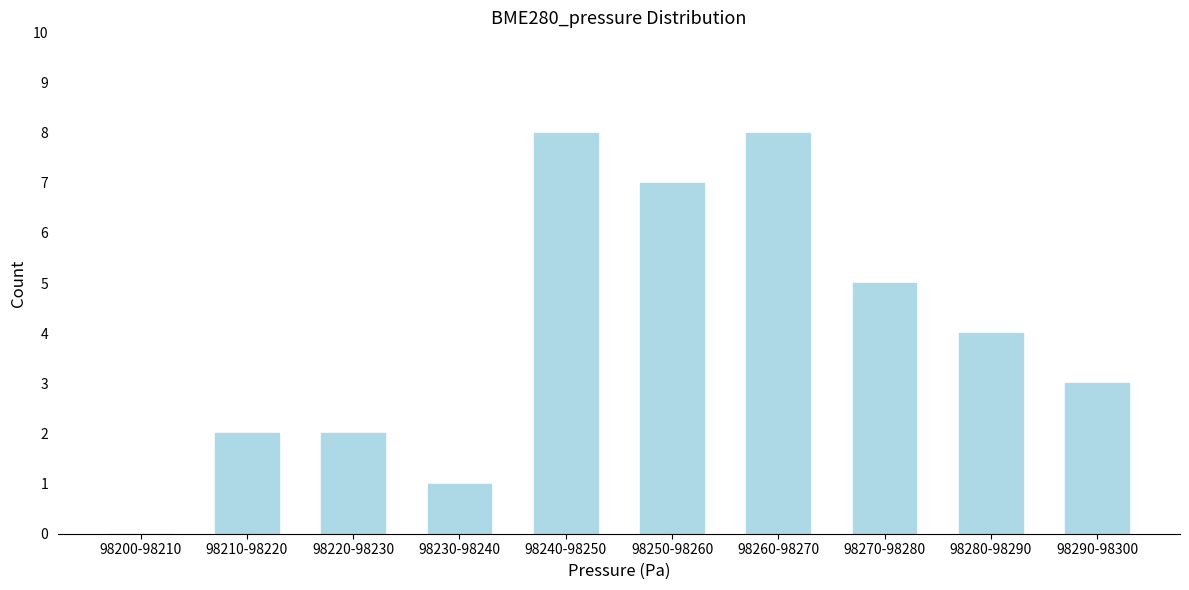

Reading left to right, what are all the values shown in this chart?

98200-98210=0	98210-98220=2	98220-98230=2	98230-98240=1	98240-98250=8	98250-98260=7	98260-98270=8	98270-98280=5	98280-98290=4	98290-98300=3